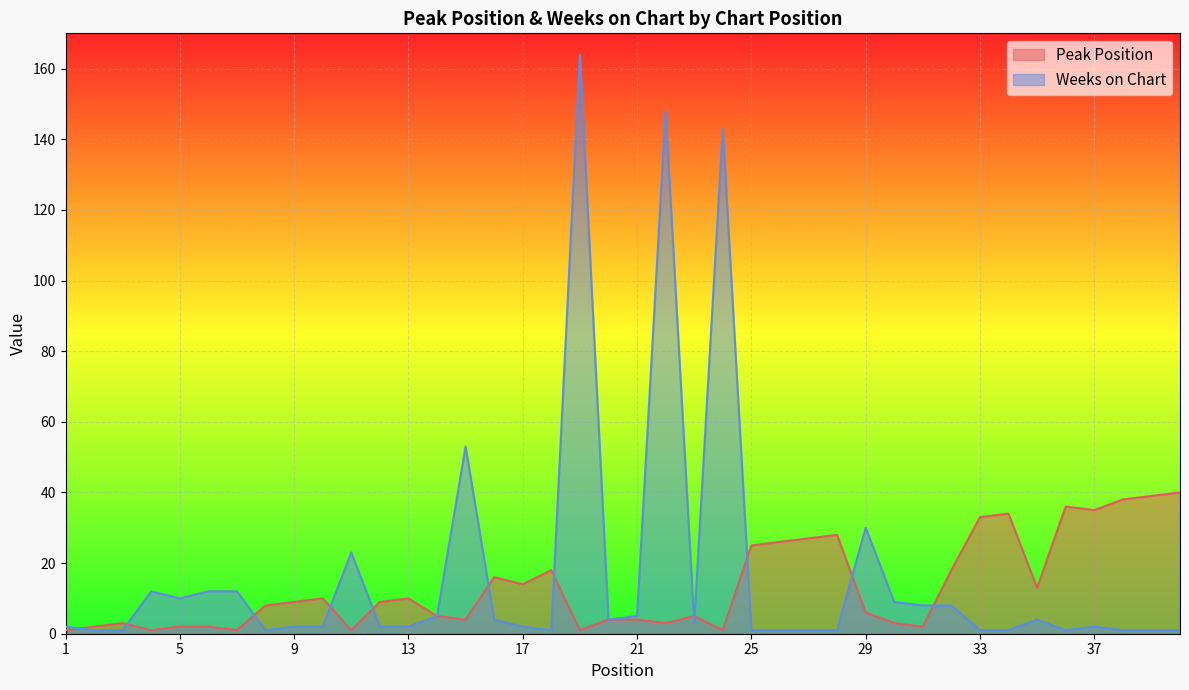

List the series in order of their overall mean, lowest first.

Peak Position, Weeks on Chart